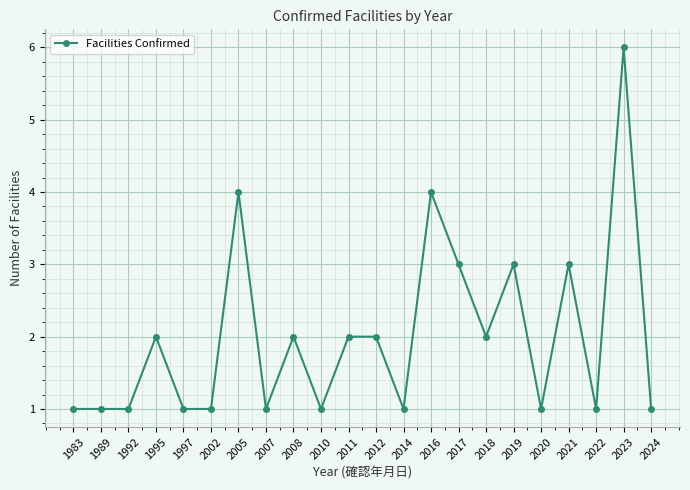

How many data points does each series have?

22